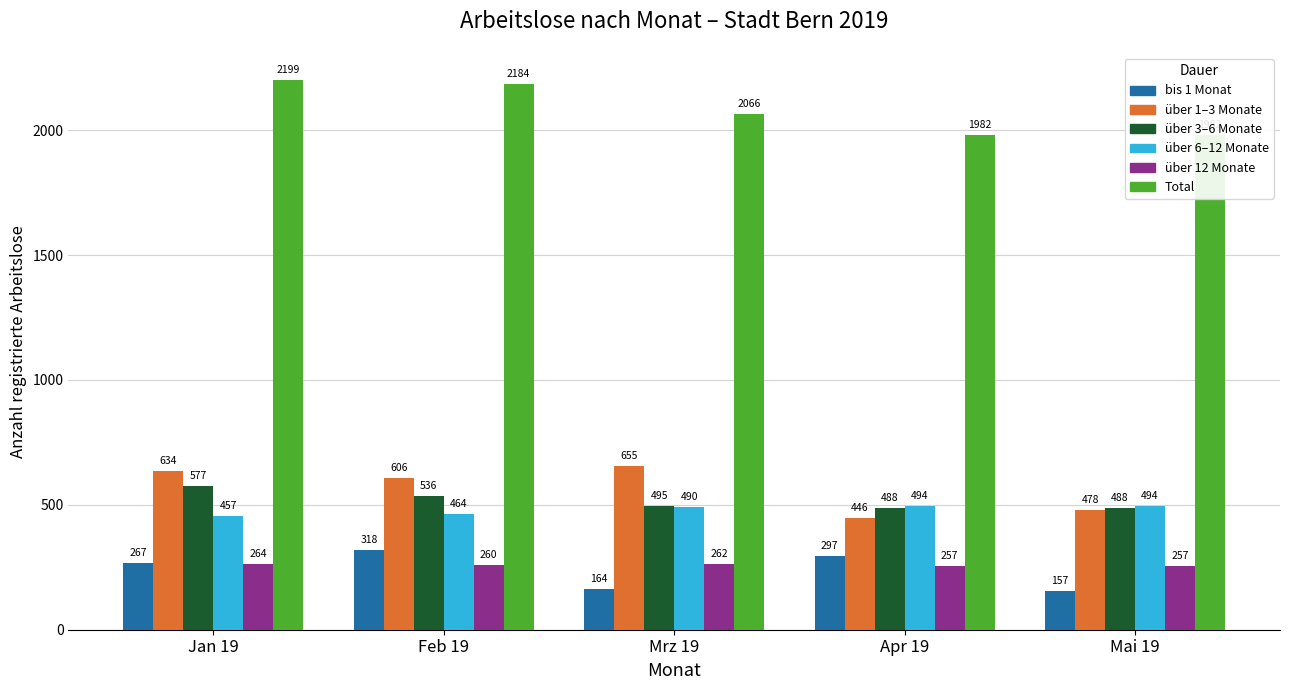

What is the average value of the über 3–6 Monate series?

517